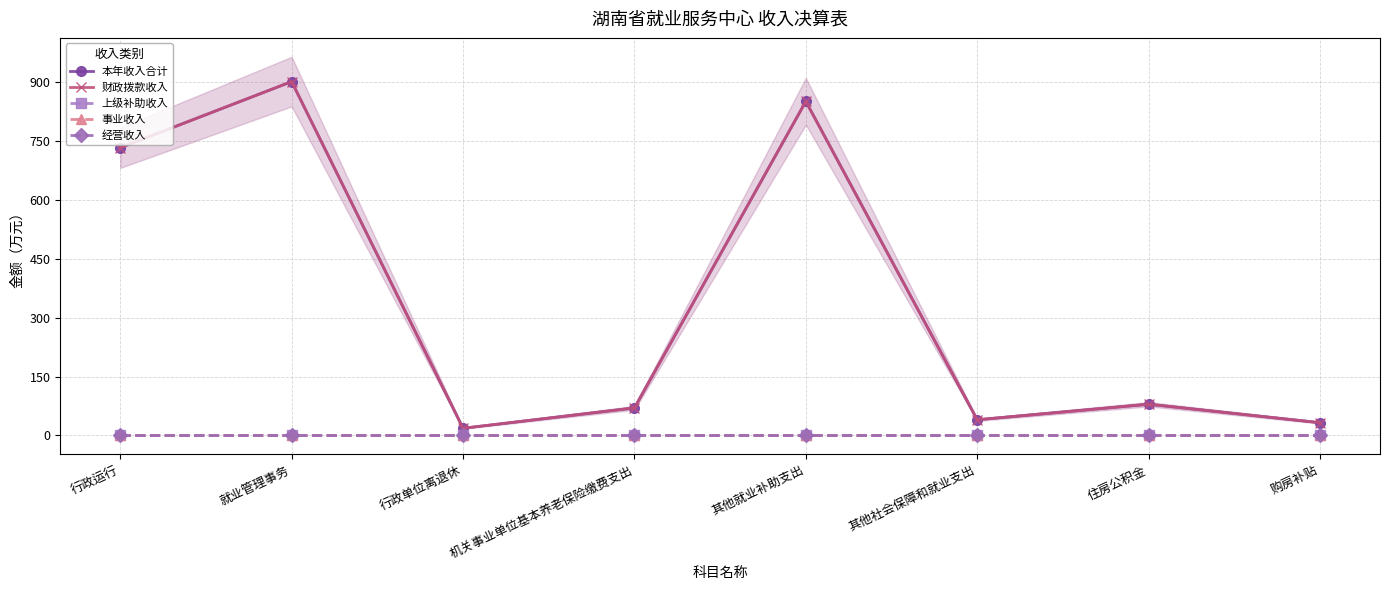

True or false: 本年收入合计 has a value of 52.7 at 住房公积金.

False